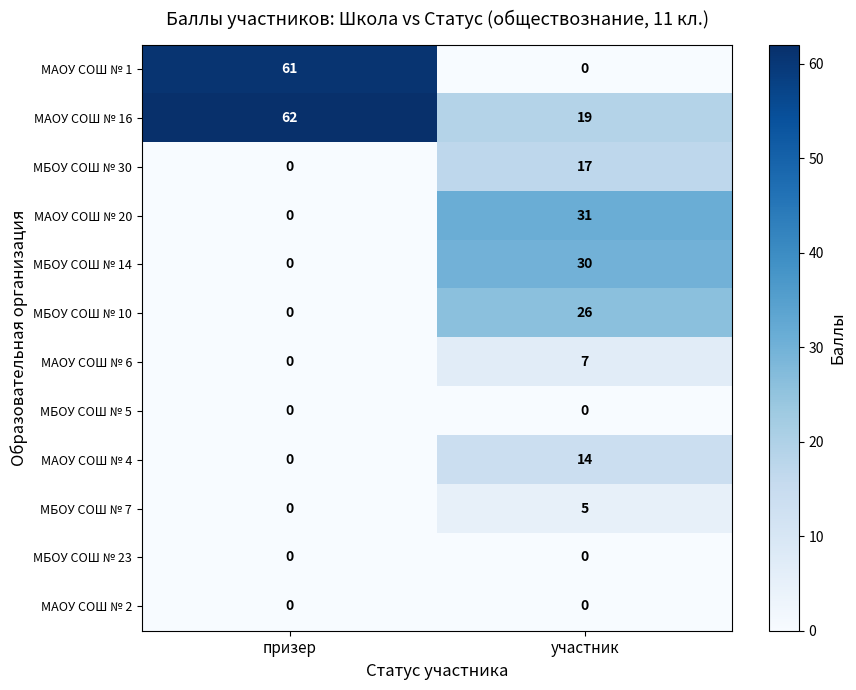

What is the approximate value of МБОУ СОШ № 30 at участник?

17